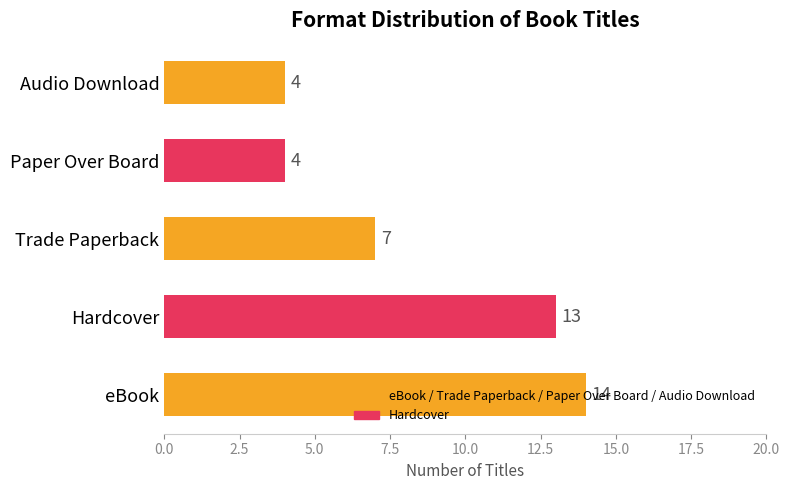

What is the sum of all values?

42